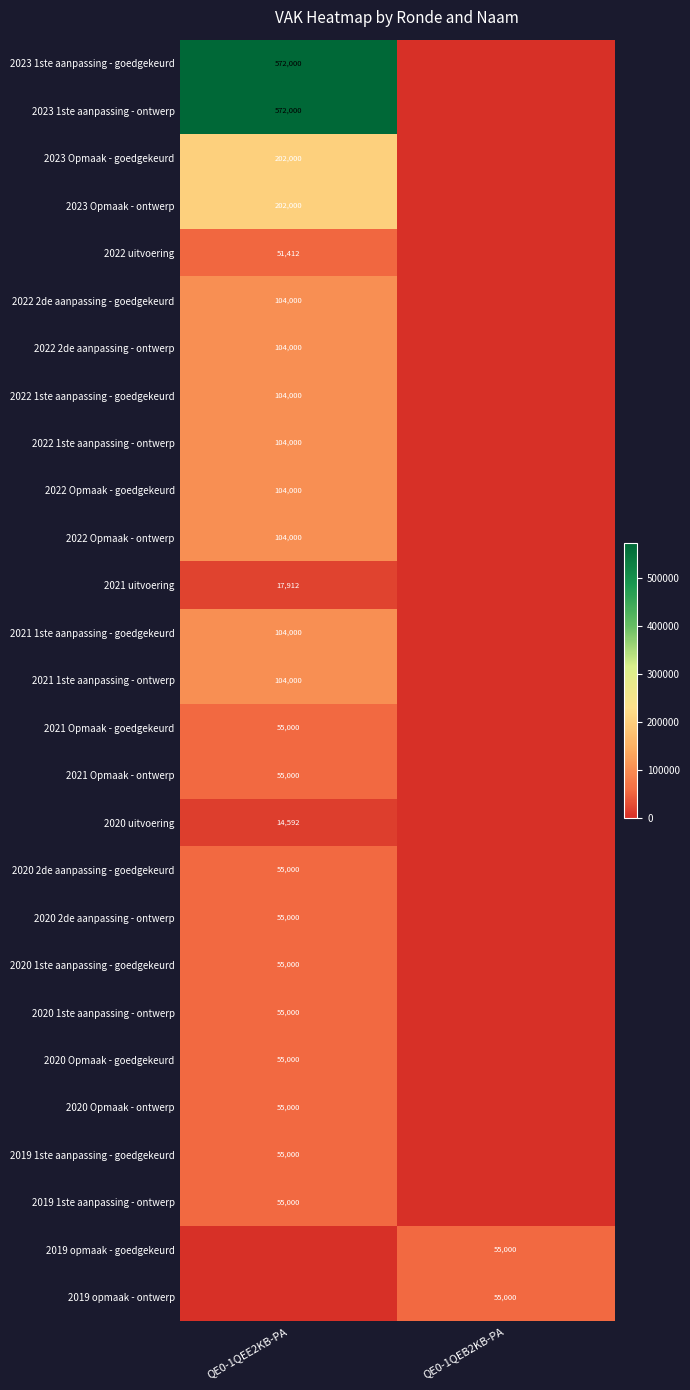

True or false: 2020 Opmaak - ontwerp has a value of 55000 at QE0-1QEE2KB-PA.

True